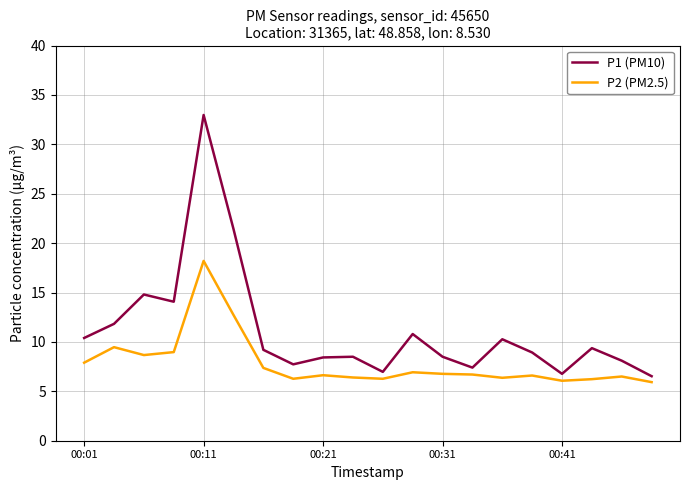

What is the lowest value of the P1 (PM10) series?

6.5